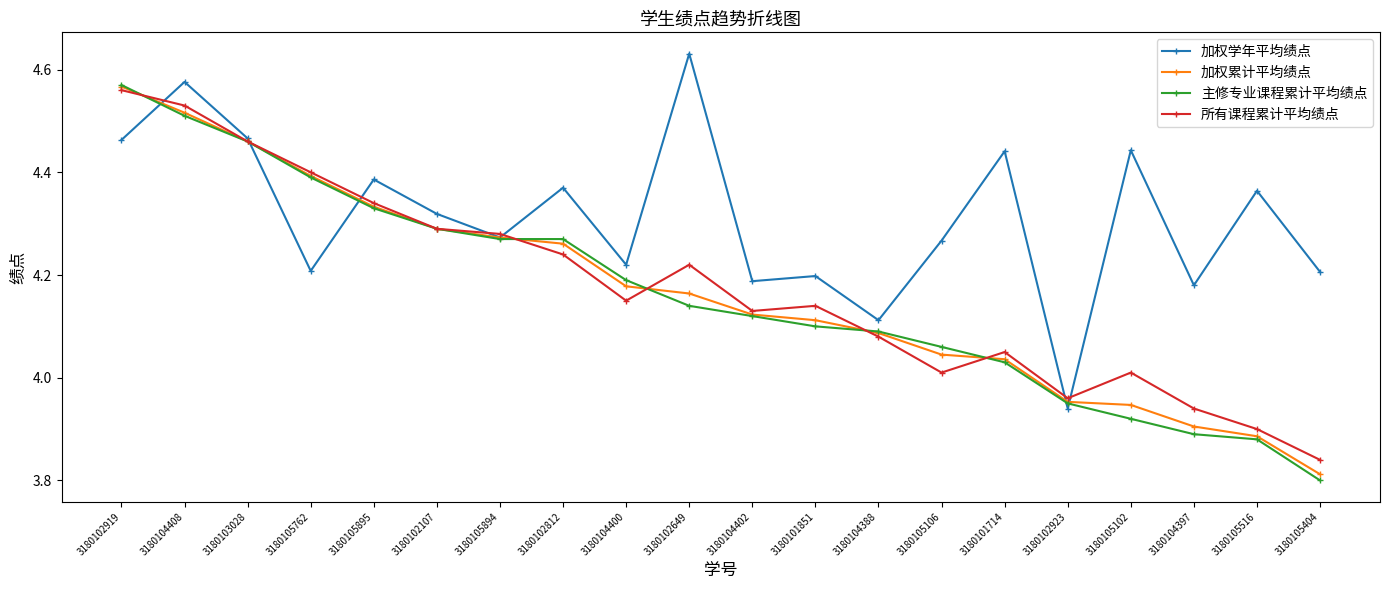

True or false: 主修专业课程累计平均绩点 has a value of 5.8 at 3180104388.

False